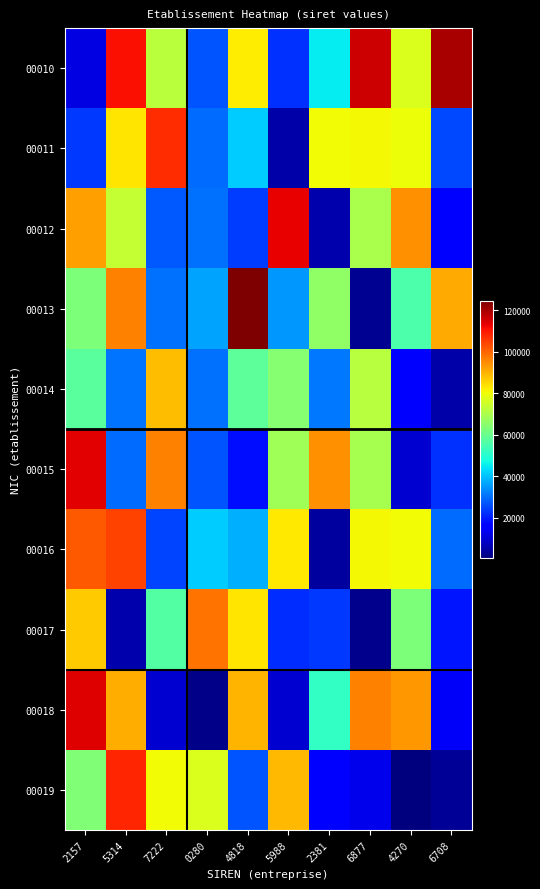

What is the spread (max minus min) of values at 5988?

107645.3